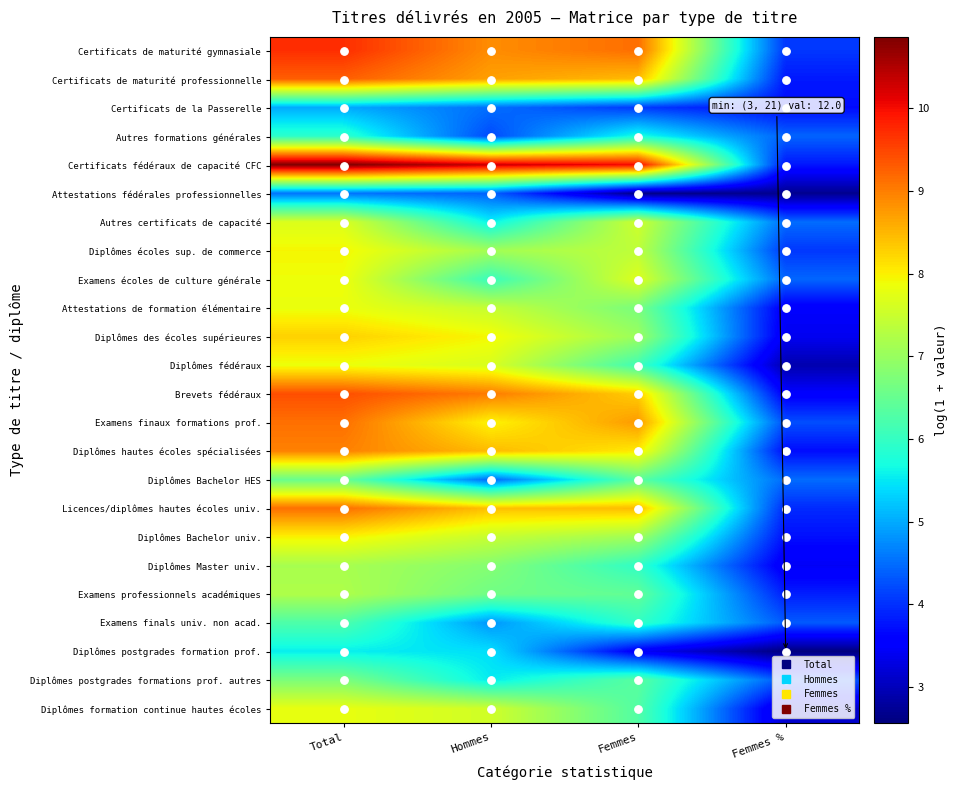

Reading left to right, transcribe all the data shown in this chart.

Certificats de maturité gymnasiale: Total=9.7	Hommes=8.9	Femmes=9.1	Femmes %=4.1
Certificats de maturité professionnelle: Total=9.3	Hommes=8.7	Femmes=8.5	Femmes %=3.8
Certificats de la Passerelle: Total=5.0	Hommes=4.5	Femmes=4.1	Femmes %=3.7
Autres formations générales: Total=5.9	Hommes=4.2	Femmes=5.7	Femmes %=4.4
Certificats fédéraux de capacité CFC: Total=10.9	Hommes=10.3	Femmes=10.0	Femmes %=3.8
Attestations fédérales professionnelles: Total=4.6	Hommes=4.4	Femmes=2.6	Femmes %=2.7
Autres certificats de capacité: Total=7.7	Hommes=5.6	Femmes=7.5	Femmes %=4.5
Diplômes écoles sup. de commerce: Total=7.9	Hommes=7.1	Femmes=7.4	Femmes %=4.1
Examens écoles de culture générale: Total=7.9	Hommes=6.0	Femmes=7.7	Femmes %=4.4
Attestations de formation élémentaire: Total=7.8	Hommes=7.5	Femmes=6.7	Femmes %=3.5
Diplômes des écoles supérieures: Total=8.3	Hommes=7.9	Femmes=7.0	Femmes %=3.4
Diplômes fédéraux: Total=7.8	Hommes=7.7	Femmes=6.1	Femmes %=2.9
Brevets fédéraux: Total=9.4	Hommes=9.0	Femmes=8.3	Femmes %=3.5
Examens finaux formations prof.: Total=9.1	Hommes=8.0	Femmes=8.8	Femmes %=4.2
Diplômes hautes écoles spécialisées: Total=9.0	Hommes=8.5	Femmes=8.0	Femmes %=3.7
Diplômes Bachelor HES: Total=6.5	Hommes=4.5	Femmes=6.4	Femmes %=4.5
Licences/diplômes hautes écoles univ.: Total=9.1	Hommes=8.4	Femmes=8.5	Femmes %=3.9
Diplômes Bachelor univ.: Total=8.0	Hommes=7.5	Femmes=7.1	Femmes %=3.7
Diplômes Master univ.: Total=7.2	Hommes=6.8	Femmes=6.0	Femmes %=3.4
Examens professionnels académiques: Total=7.2	Hommes=6.6	Femmes=6.4	Femmes %=3.9
Examens finals univ. non acad.: Total=6.2	Hommes=4.8	Femmes=6.0	Femmes %=4.3
Diplômes postgrades formation prof.: Total=5.6	Hommes=5.4	Femmes=3.5	Femmes %=2.6
Diplômes postgrades formations prof. autres: Total=6.7	Hommes=5.5	Femmes=6.4	Femmes %=4.3
Diplômes formation continue hautes écoles: Total=7.8	Hommes=7.6	Femmes=6.3	Femmes %=3.1